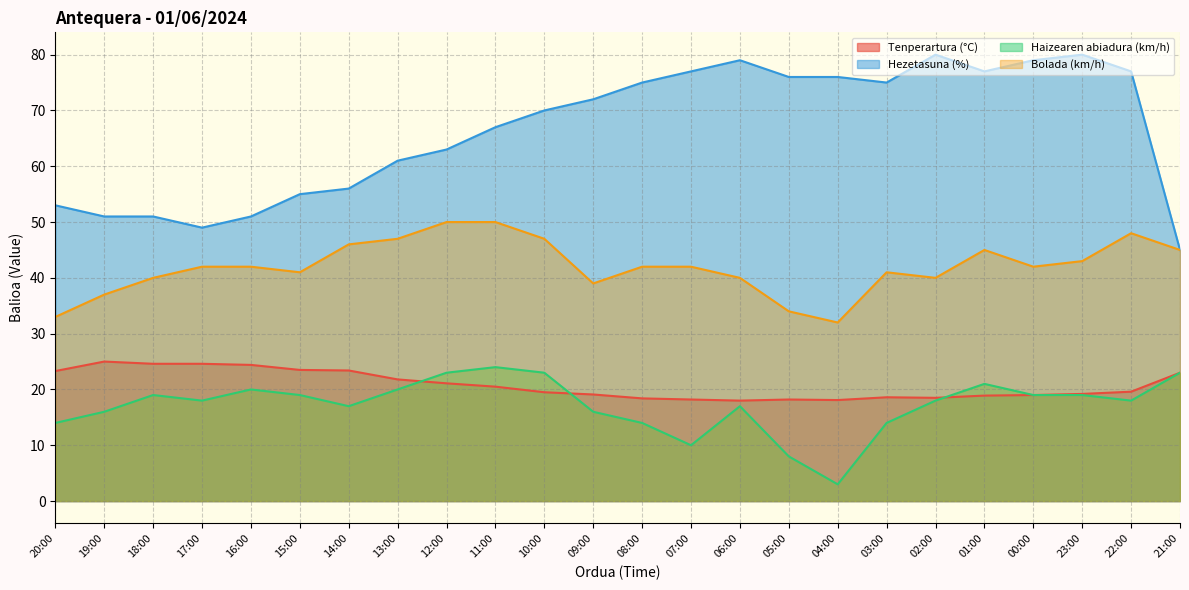

True or false: Haizearen abiadura (km/h) and Hezetasuna (%) intersect in this chart.

False